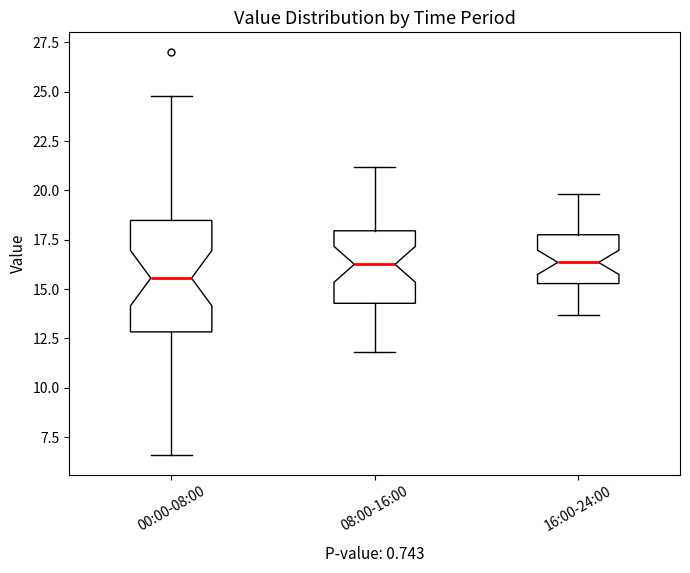

Where does the lower whisker of the box for 00:00-08:00 end on the y-axis? The values are not printed on the chart, so give them approximately, as read against the axis.

6.5